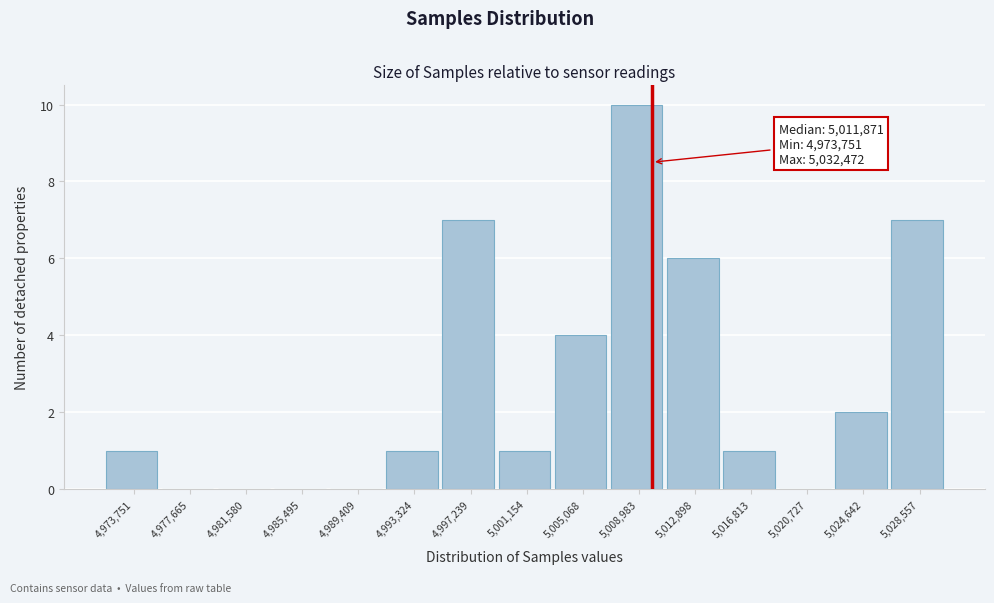

Reading left to right, transcribe all the data shown in this chart.

4,973,751=1	4,977,665=0	4,981,580=0	4,985,495=0	4,989,409=0	4,993,324=1	4,997,239=7	5,001,154=1	5,005,068=4	5,008,983=10	5,012,898=6	5,016,813=1	5,020,727=0	5,024,642=2	5,028,557=7